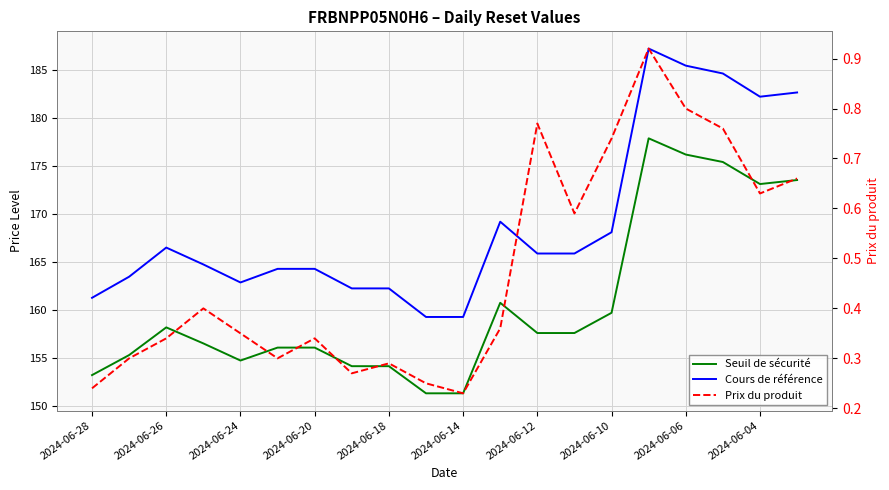

Where is Seuil de sécurité nearest to the value 164?

11